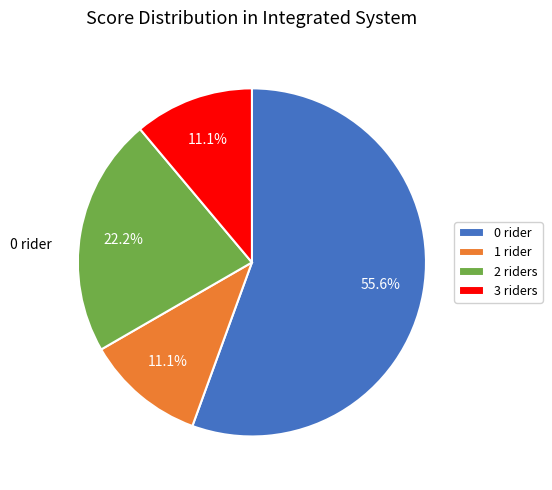

What percentage do 3 riders and 1 rider together represent?

22.2%